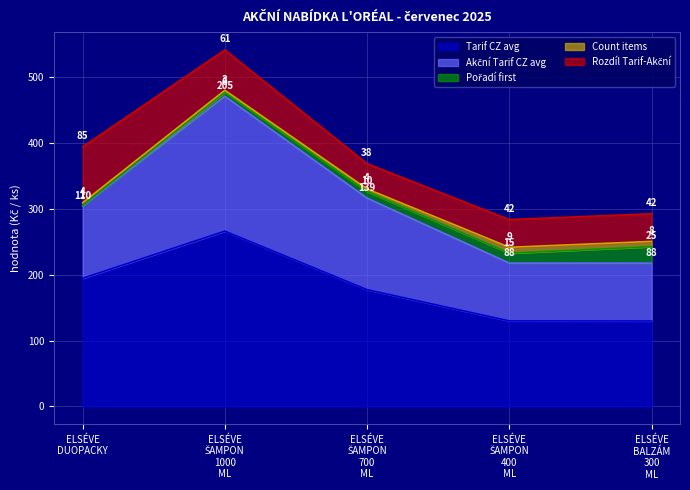

How many interior local valleys does the Count items series have?

1